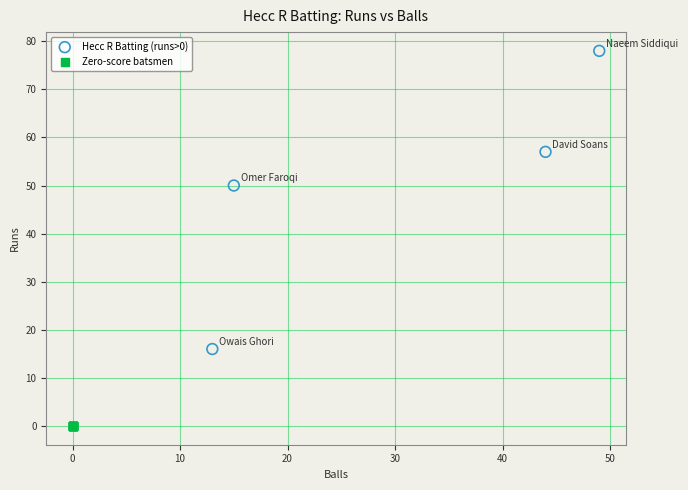

What are all the series names shown in the legend?

Hecc R Batting (runs>0), Zero-score batsmen